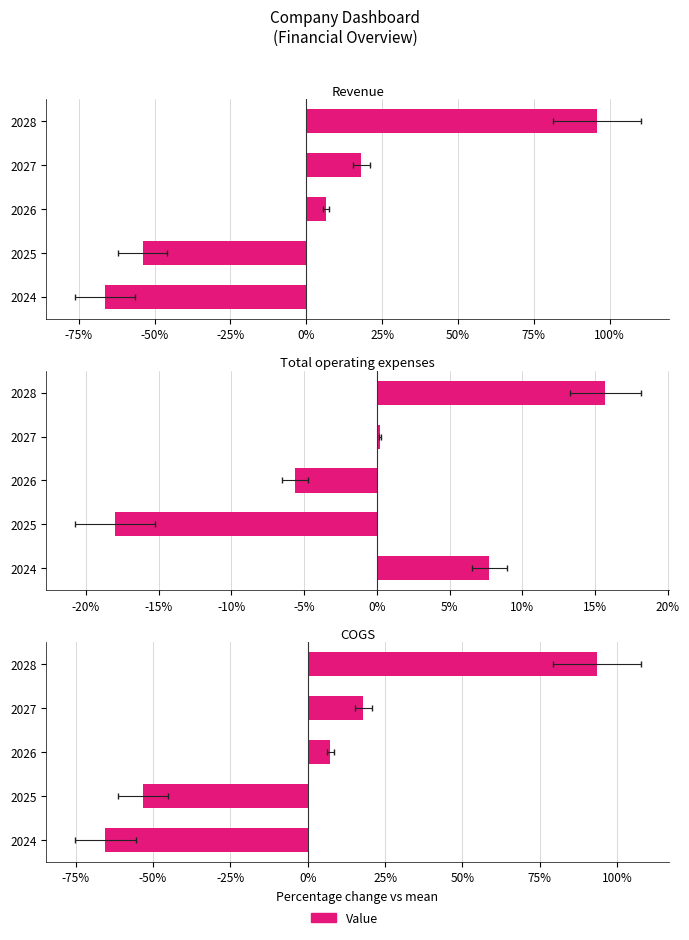

Reading right to left, transcribe all the data shown in this chart.

Revenue: 95.7	18.2	6.4	-53.9	-66.4
Total operating expenses: 15.7	0.2	-5.6	-18.0	7.7
COGS: 93.4	17.9	7.2	-53.1	-65.5